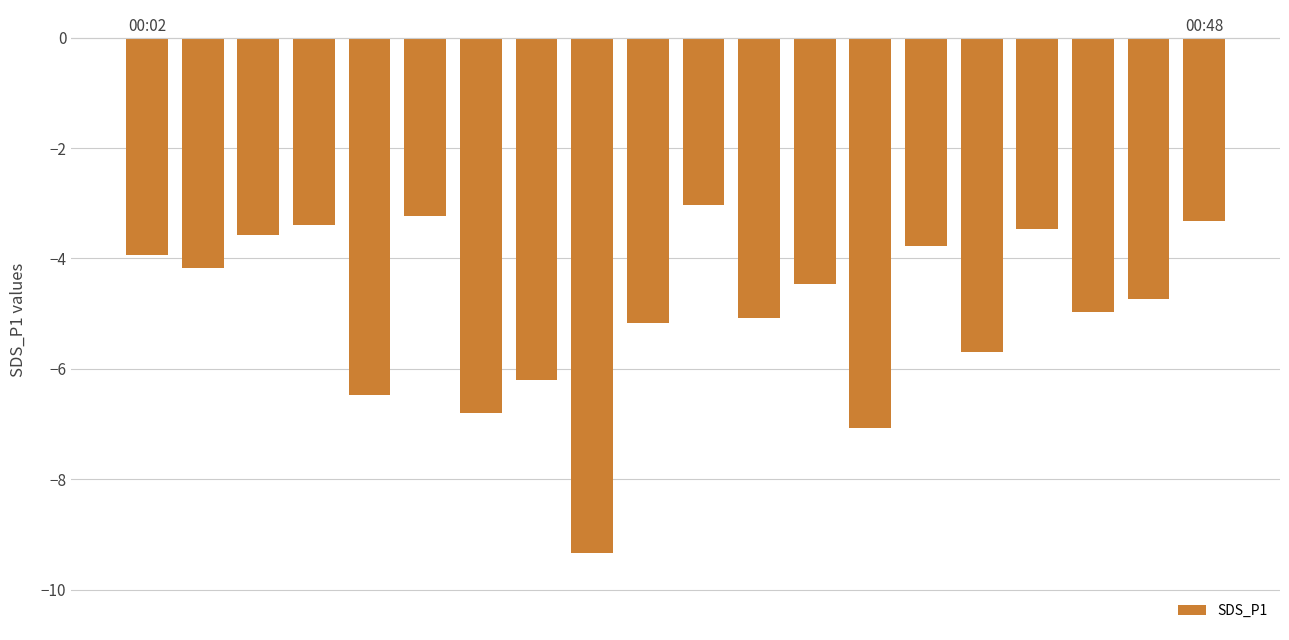

How many series are shown in this chart?

1